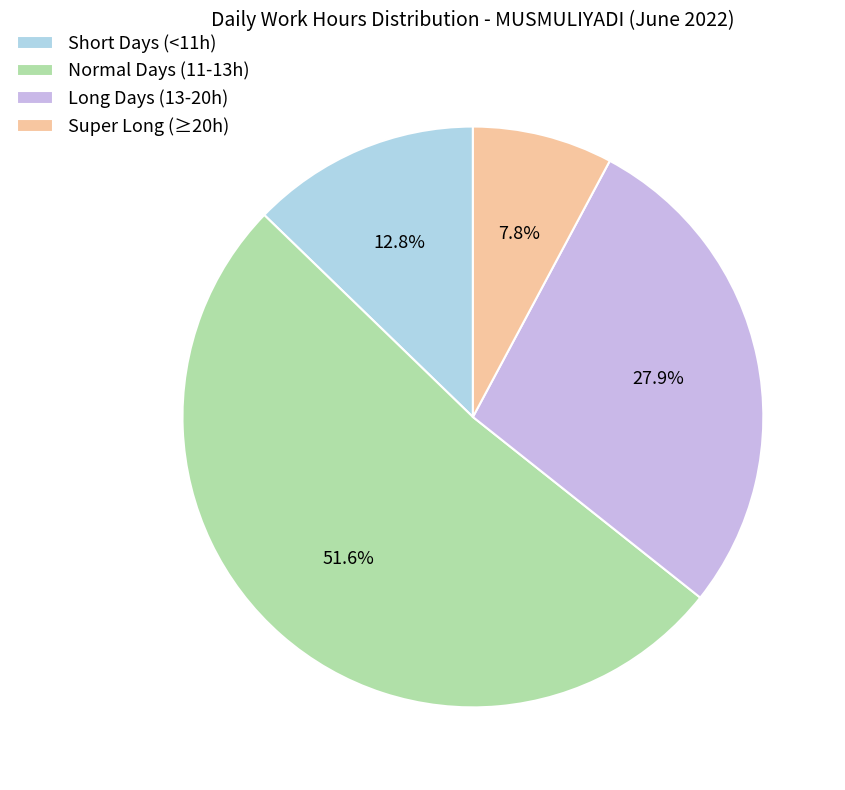

Is there a majority slice in this chart?

Yes